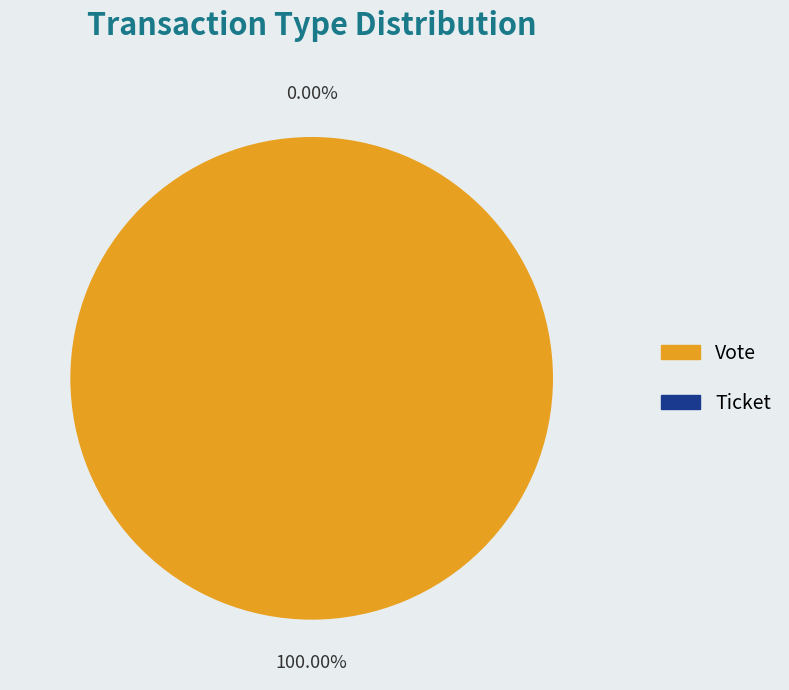

Is there a majority slice in this chart?

Yes